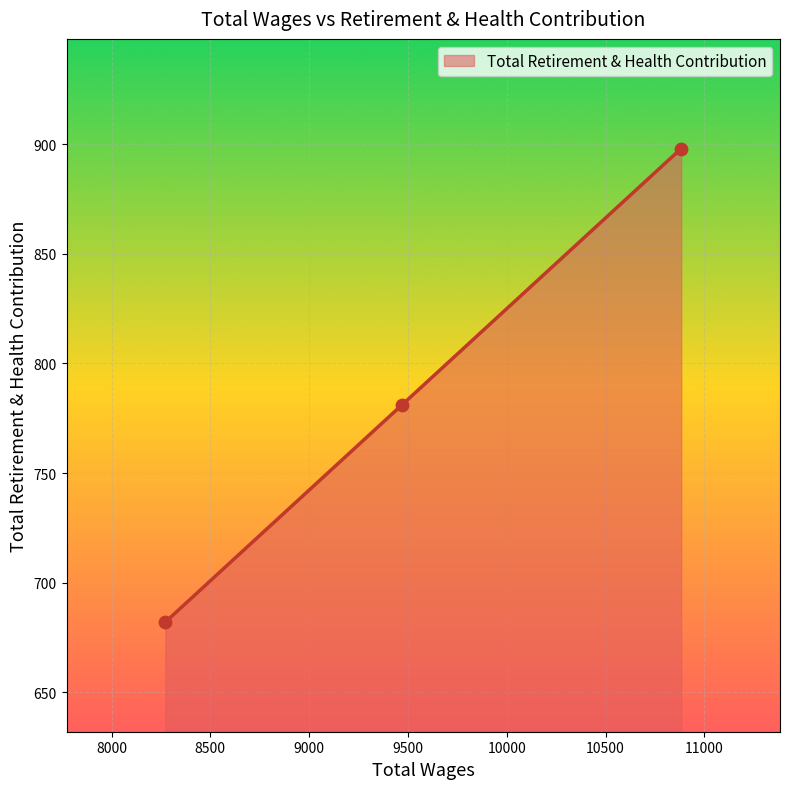

What is the ratio of the value at 9469.0 to the value at 10883.0?

0.9